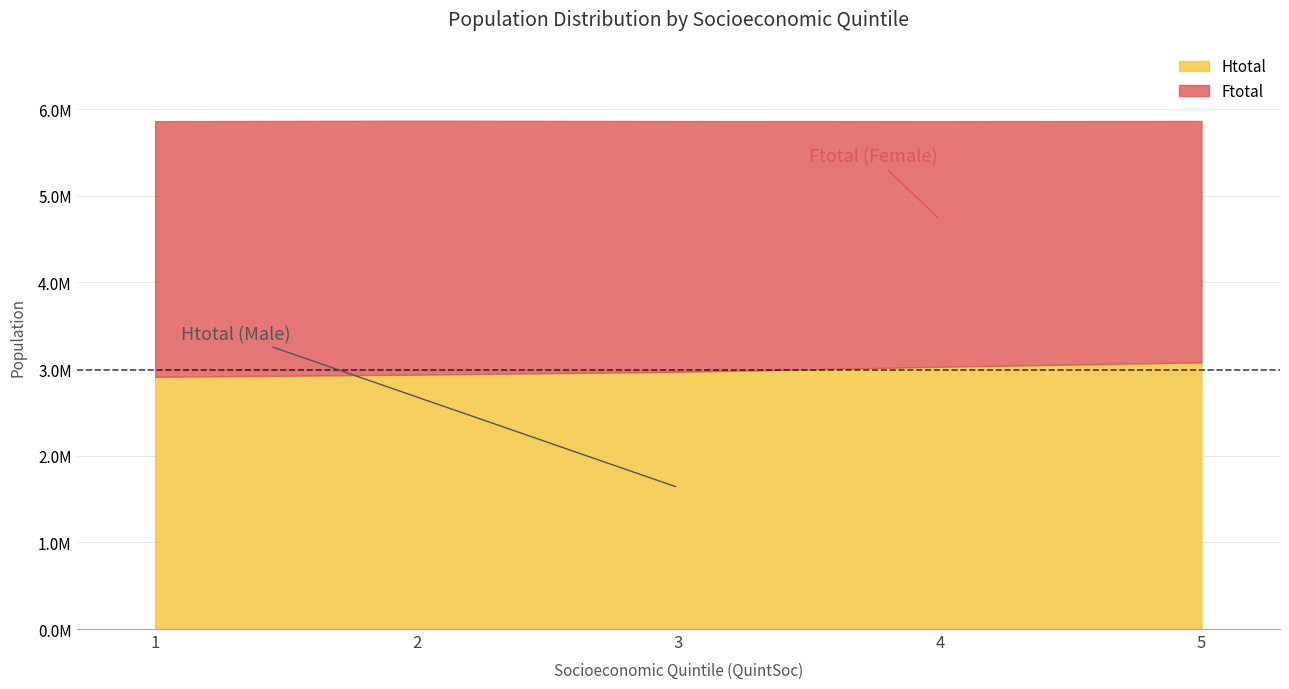

Is the value of Htotal at 3 greater than the value of Ftotal at 4?

Yes